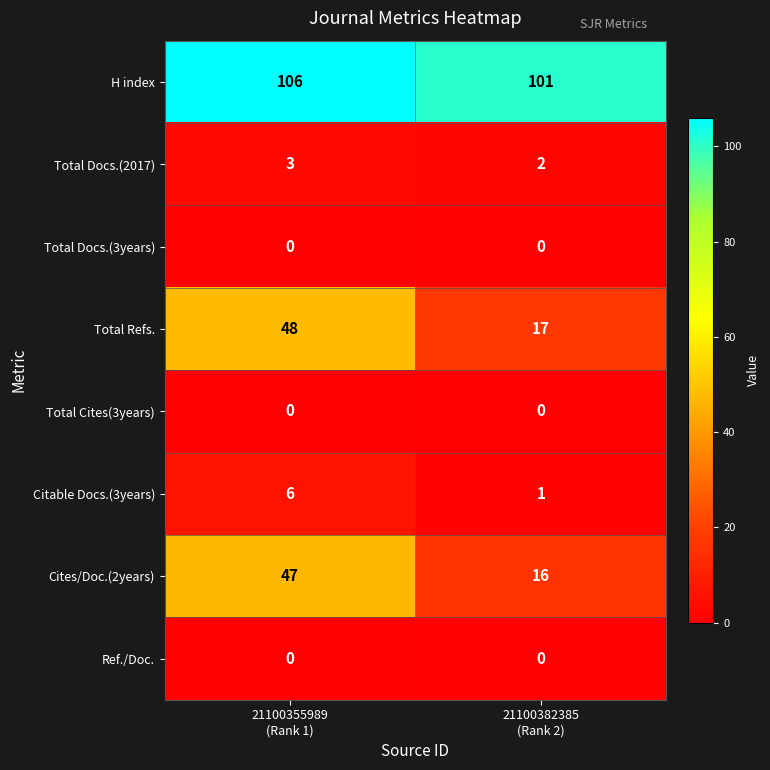

Which series has the largest total across all categories?

H index